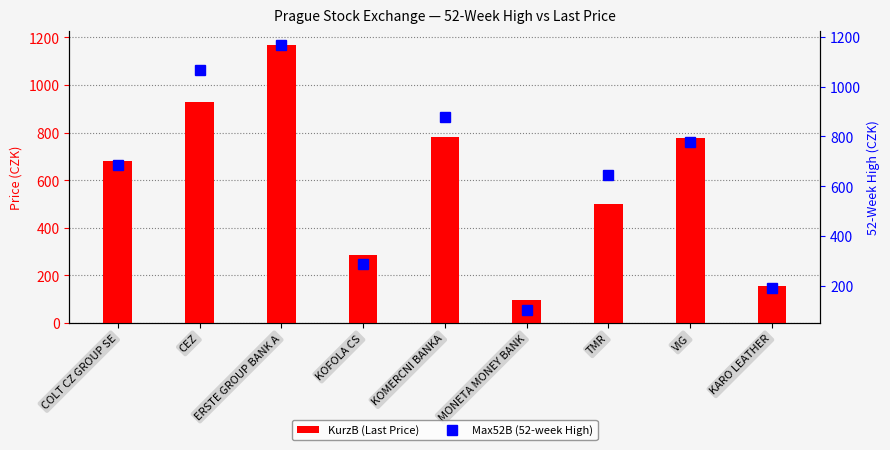

What is the value of the Max52B (52-week High) bar at the 1st from the left?

685.0